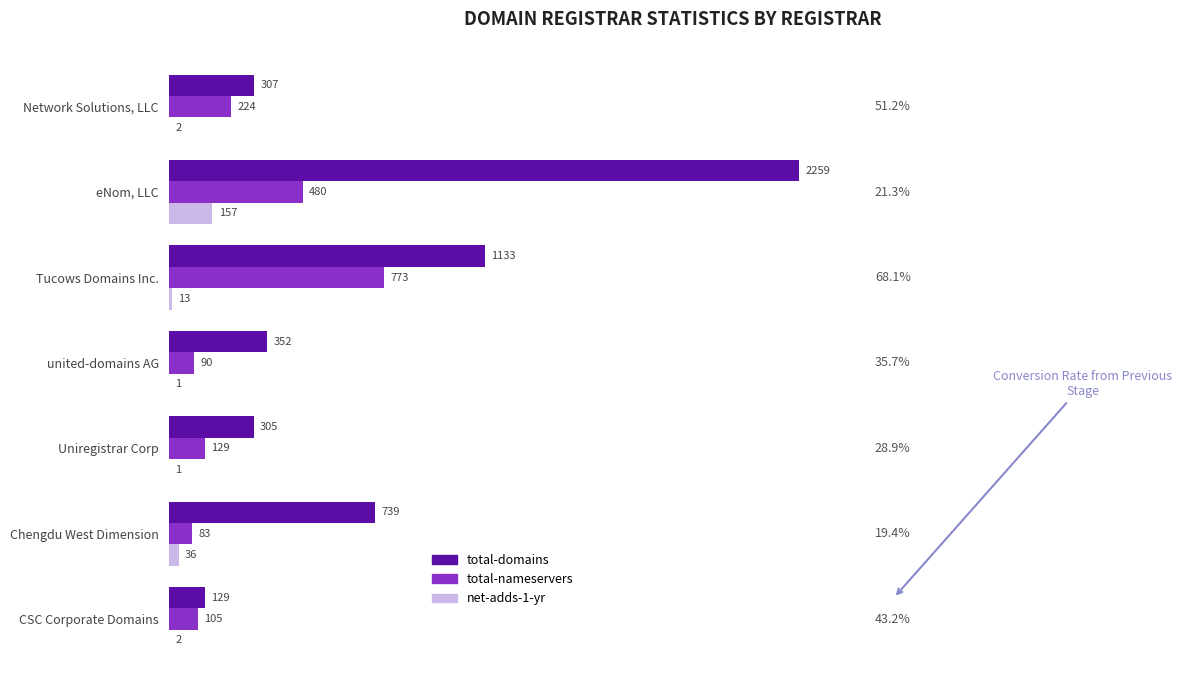

Which series has the largest total across all categories?

total-domains